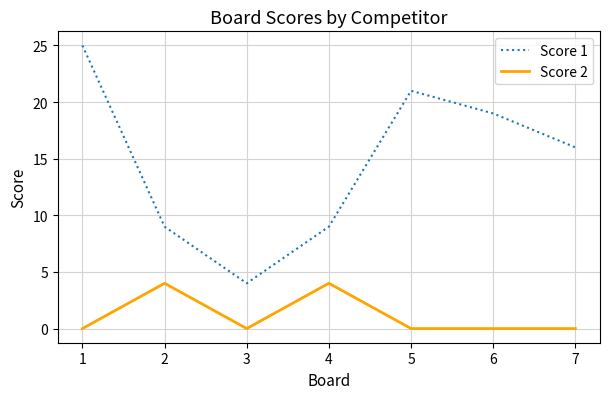

How many lines are shown in the chart?

2